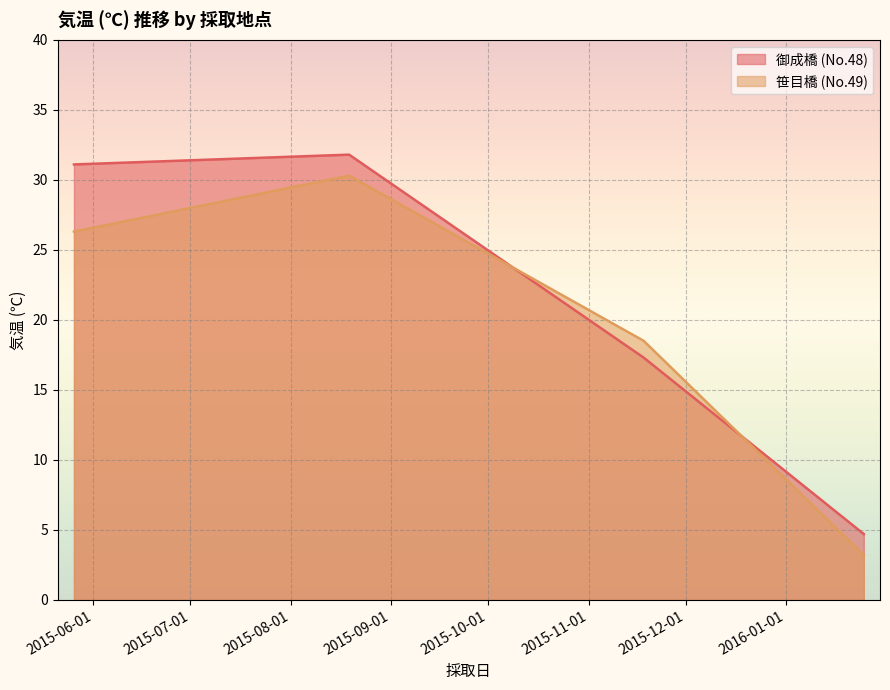

Rank the series by their average value, from highest to lowest.

御成橋 (No.48), 笹目橋 (No.49)